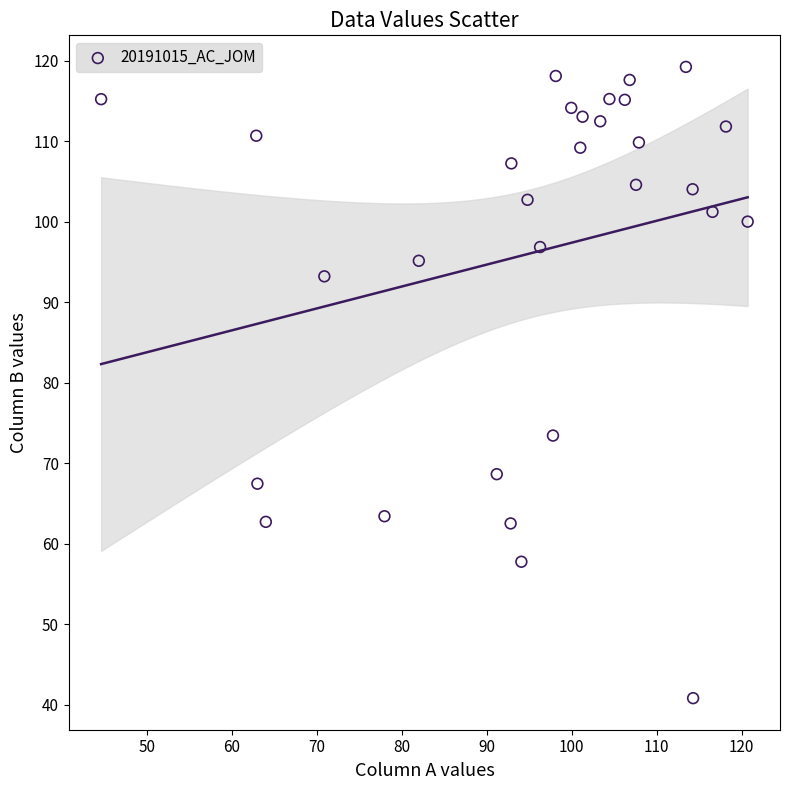

What is the range of X values (max minus min)?

76.1